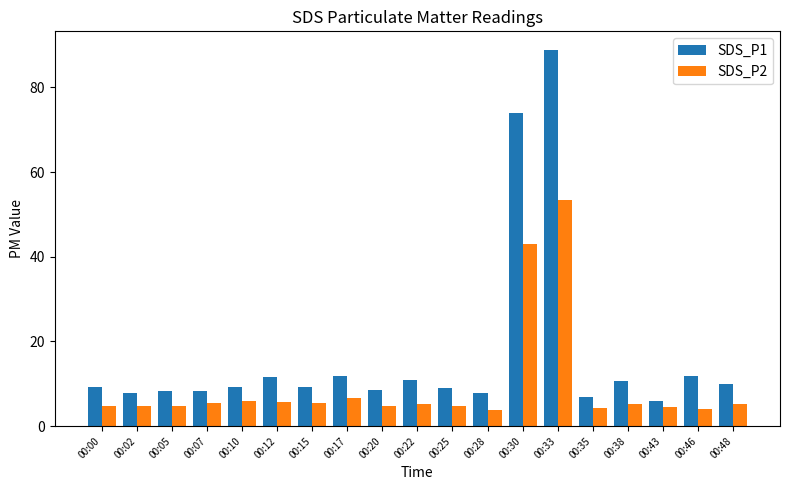

What is the difference between the second highest and second lowest values in the SDS_P1 series?

67.0